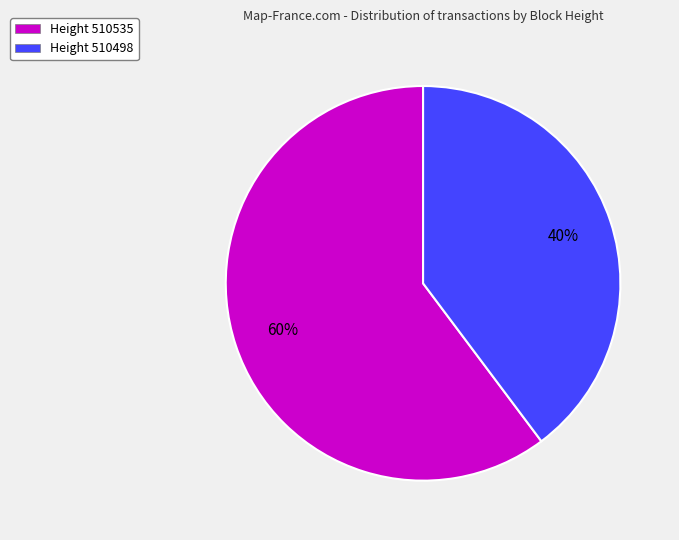

What percentage is the Height 510535 slice, to the nearest percent?

60%